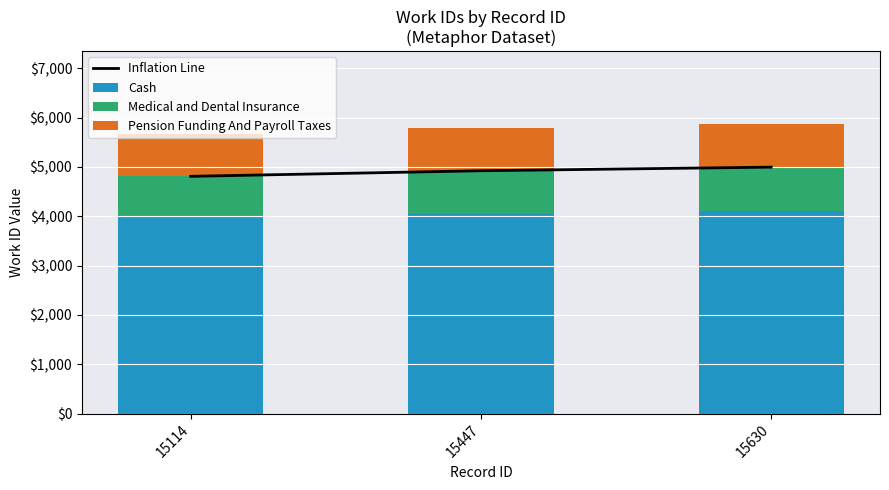

Between 15114 and 15447, which series saw the biggest shift?

Inflation Line